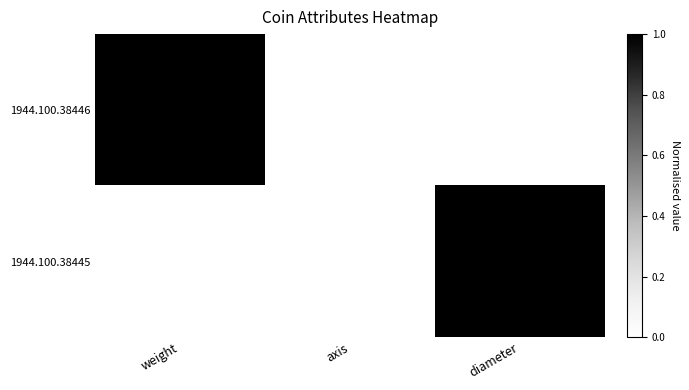

Between axis and diameter, which series saw the biggest shift?

1944.100.38445